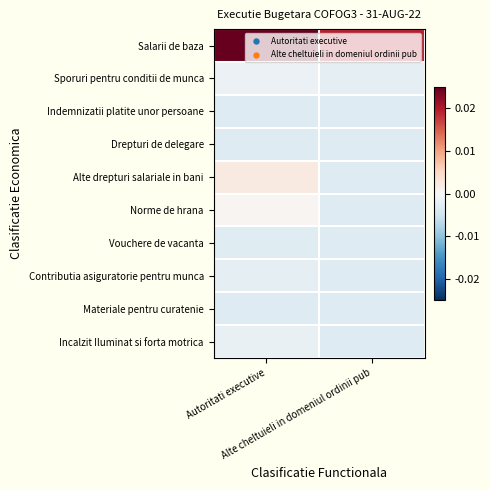

At how many categories does at least one series exceed 0?

2